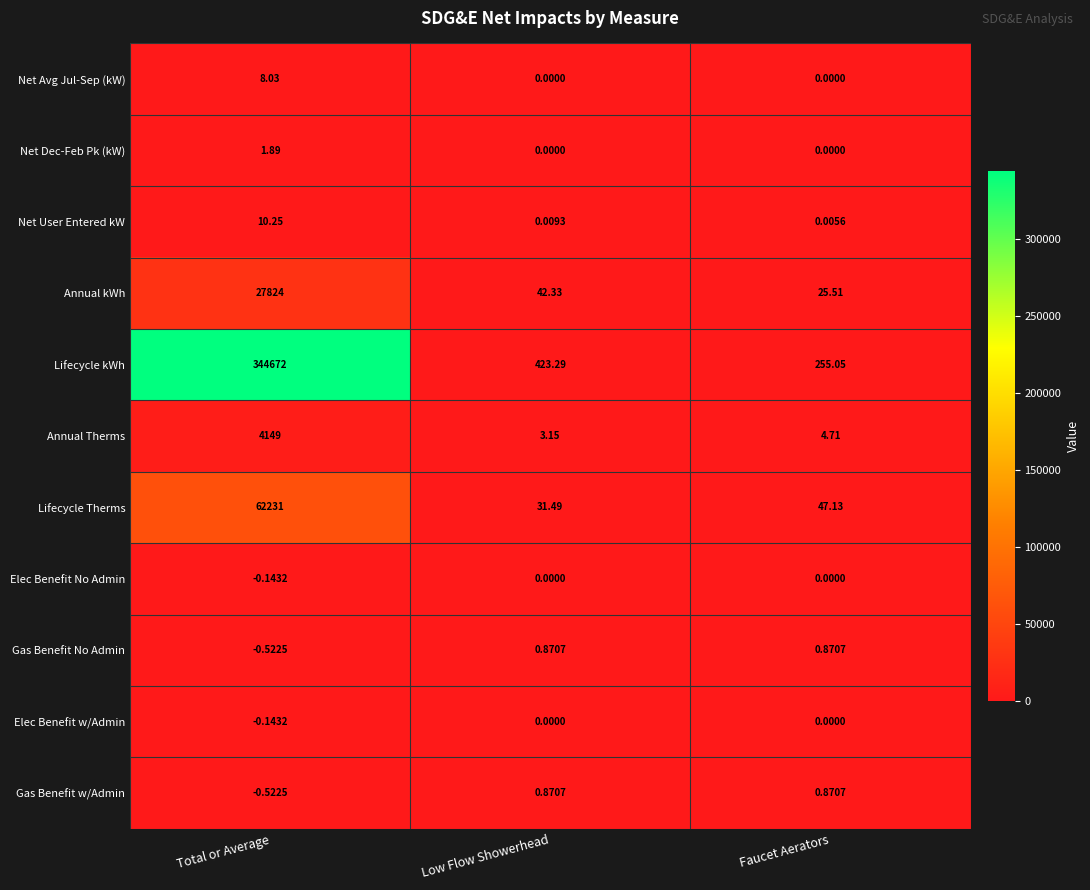

Which series has the widest spread of values?

Lifecycle kWh